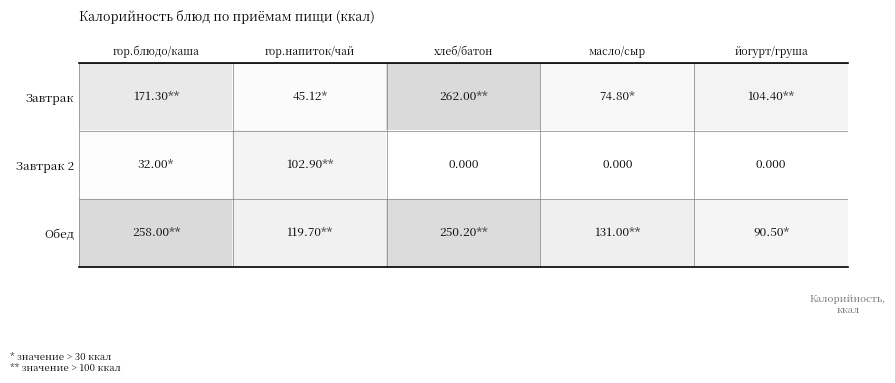

Between йогурт/груша and масло/сыр, which is larger?

йогурт/груша